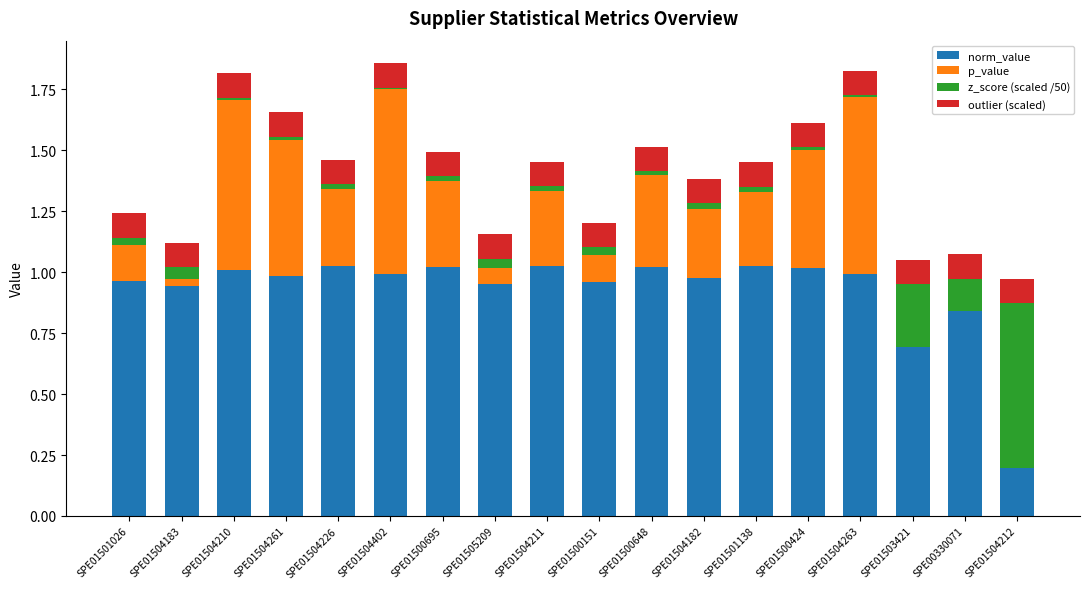

The value of norm_value at SPE01504211 is 1.6. True or false?

False